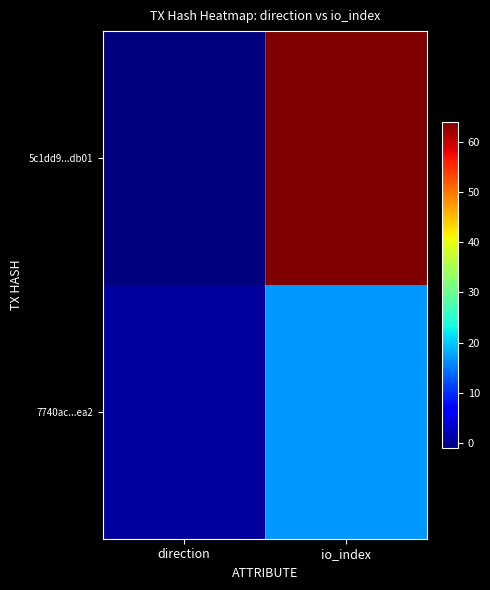

At how many categories does at least one series exceed 35?

1